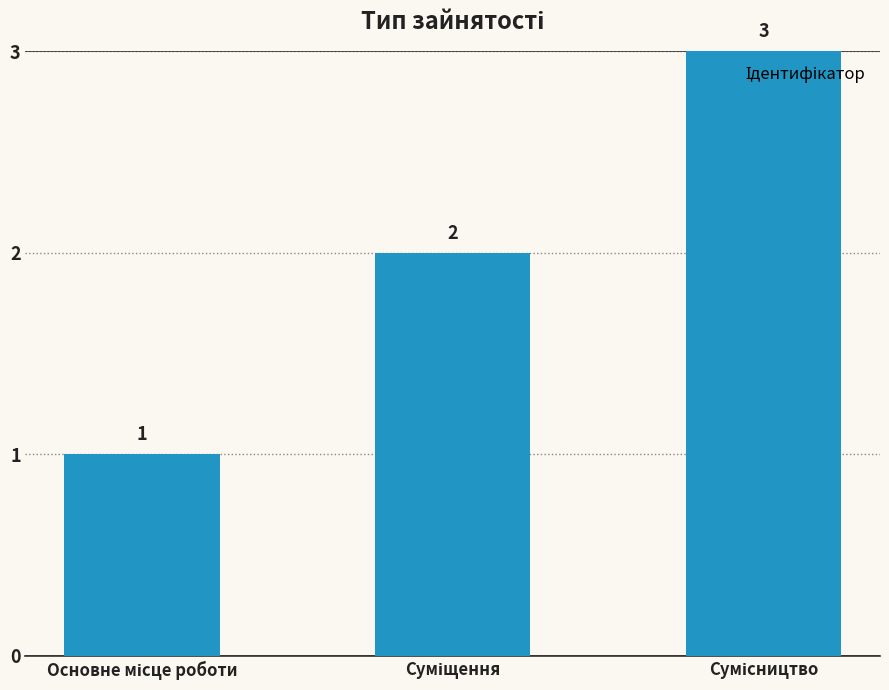

What is the value of the 2nd bar from the left?

2